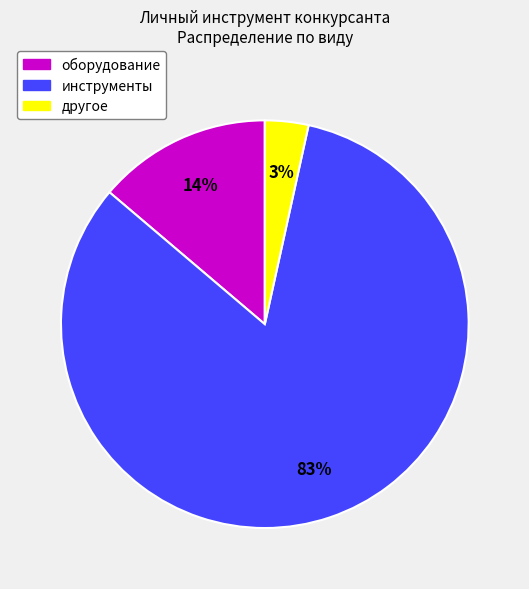

What is the smallest slice in the pie chart?

другое